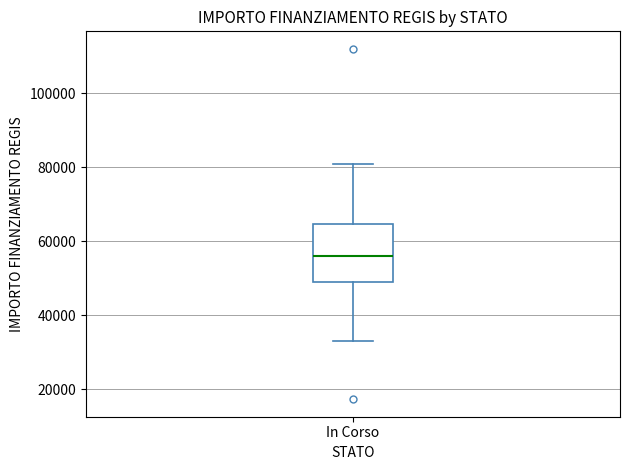

Read this box plot against the y-axis: the position of the median line, the range covered by the box, and the ends of both whiskers. The values are not printed on the chart, so give them approximately, as read against the axis.

median 56000, box 50000 to 64000, whiskers 32000 to 80000